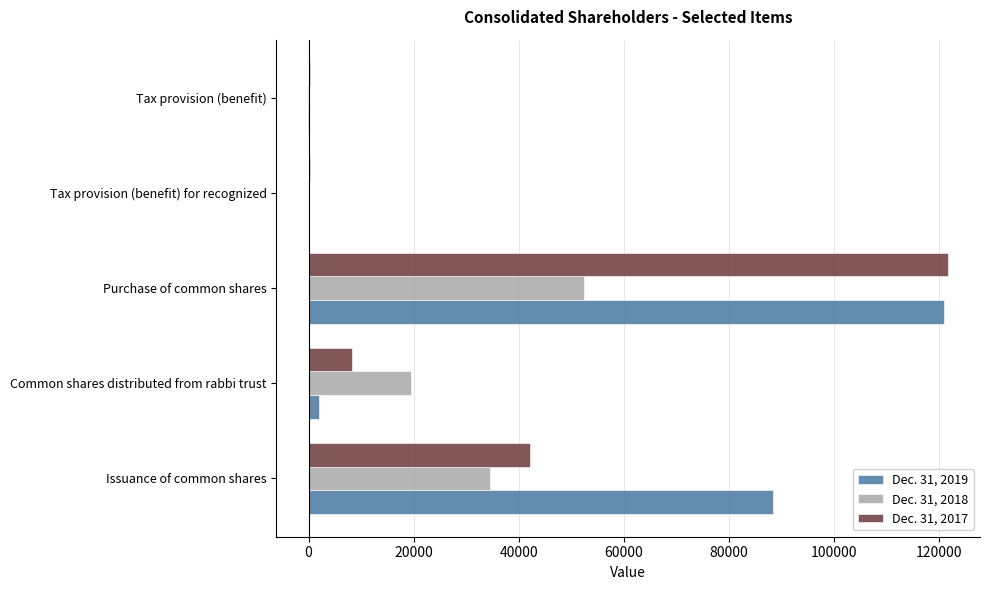

True or false: Dec. 31, 2017 has a value of 184243 at Purchase of common shares.

False